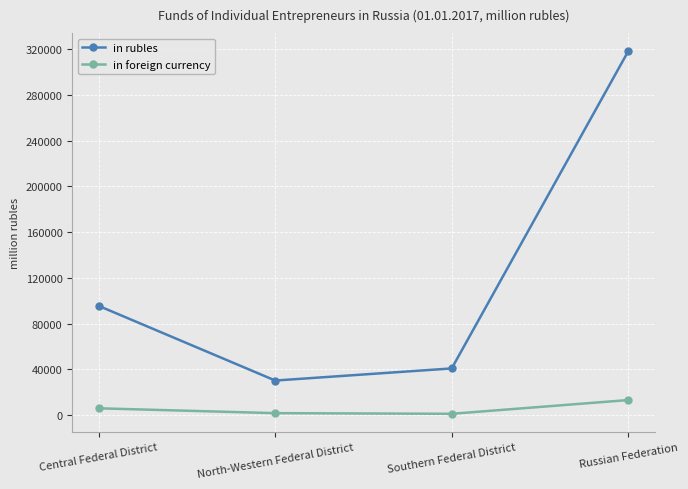

What is the difference between the maximum and second lowest values in the in foreign currency series?

11471